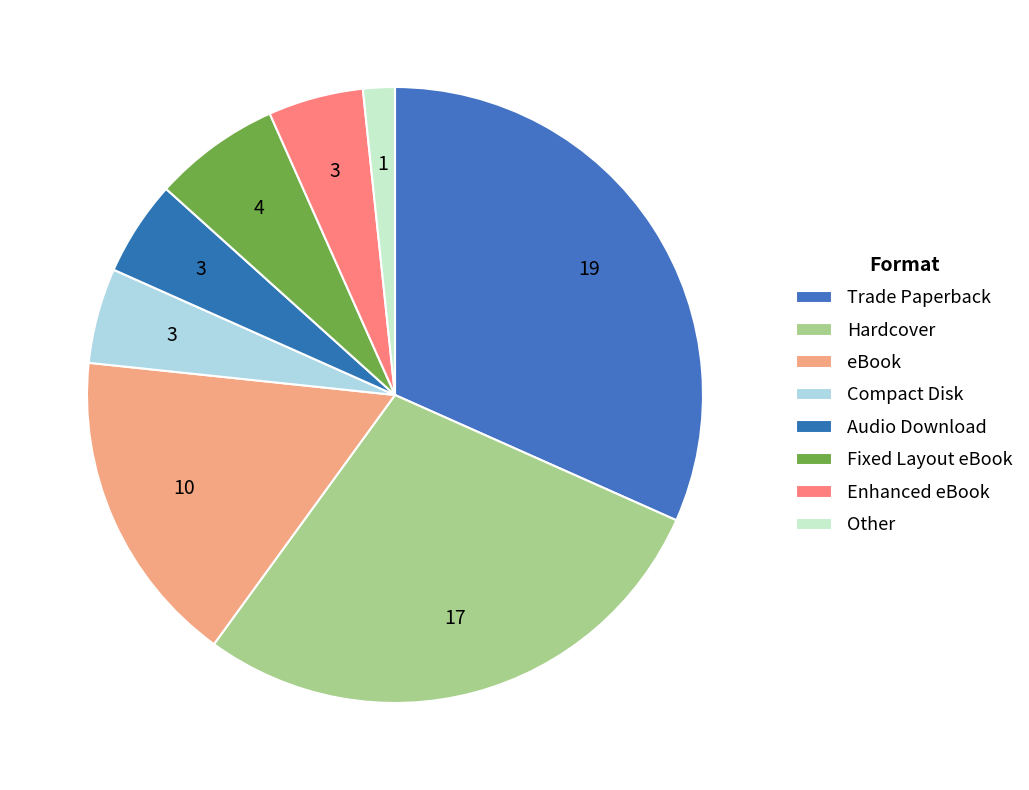

Is there a majority slice in this chart?

No